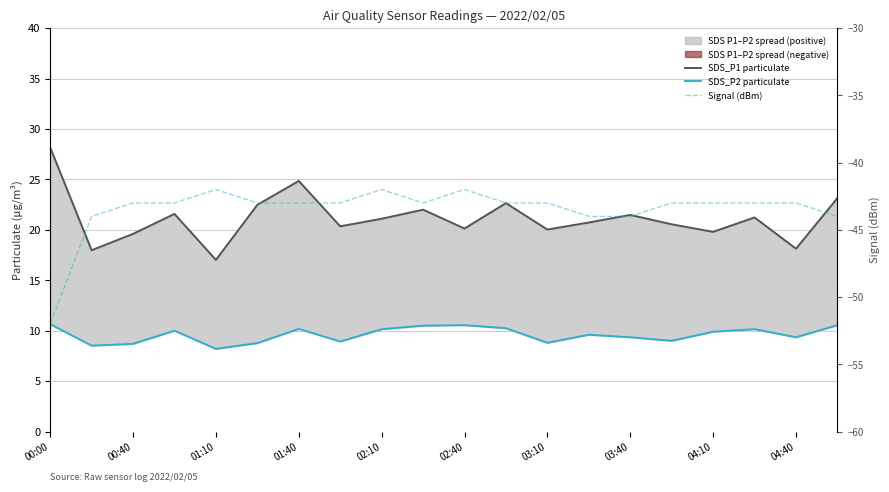

At how many categories does at least one series exceed -12?

20